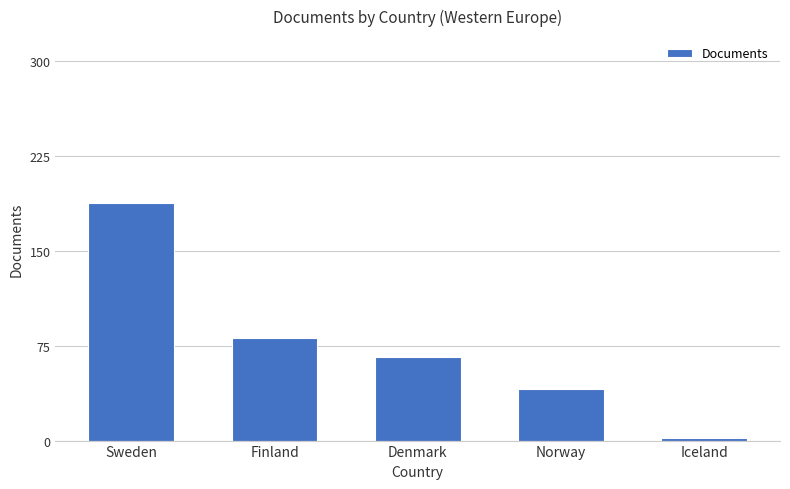

Reading left to right, transcribe all the data shown in this chart.

188	81	66	41	2